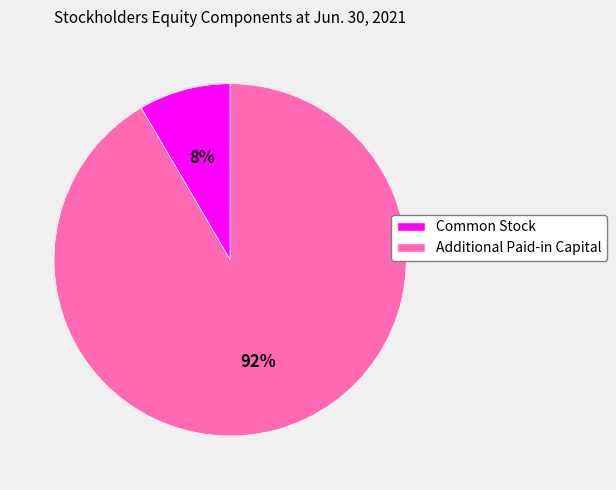

Is it true that Common Stock is 8% of the pie?

True